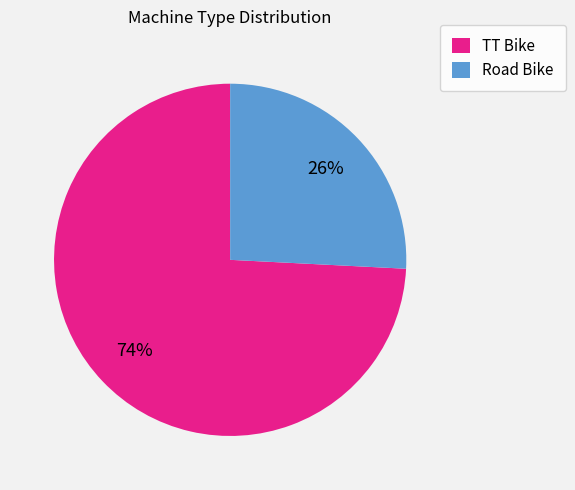

Is there a majority slice in this chart?

Yes